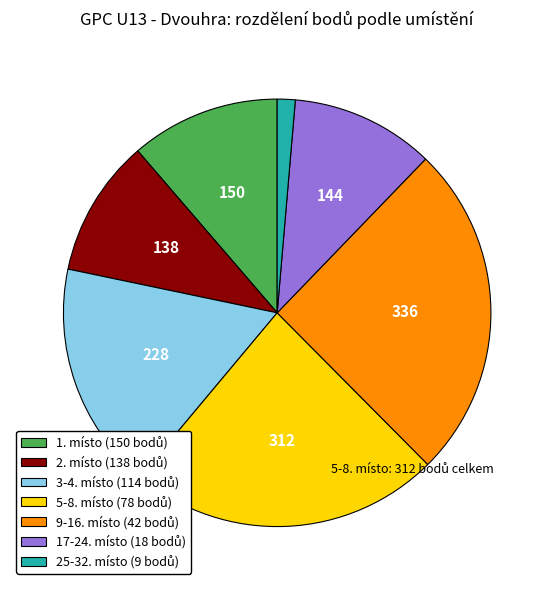

Is there a majority slice in this chart?

No